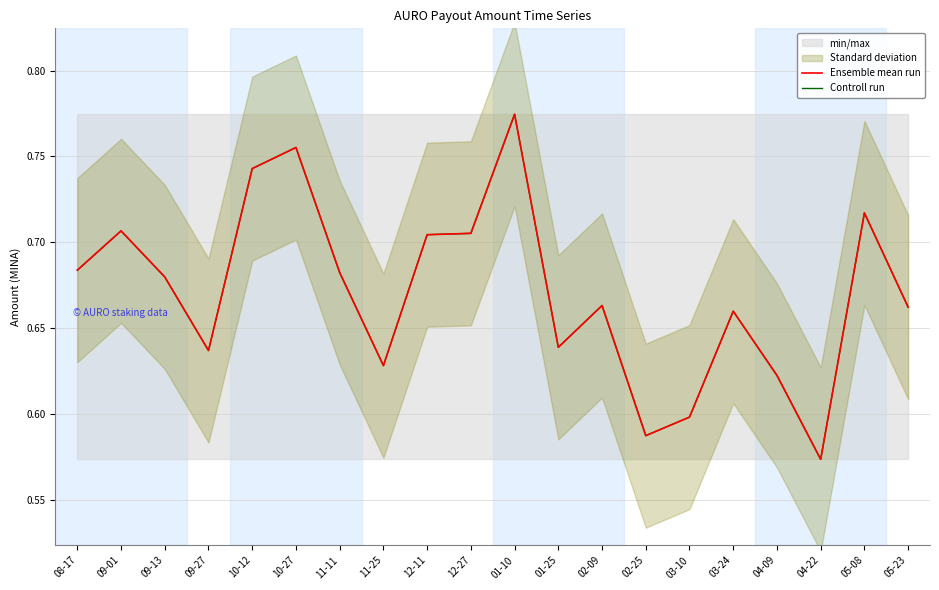

At which category is the sum across all series the highest?

01-10